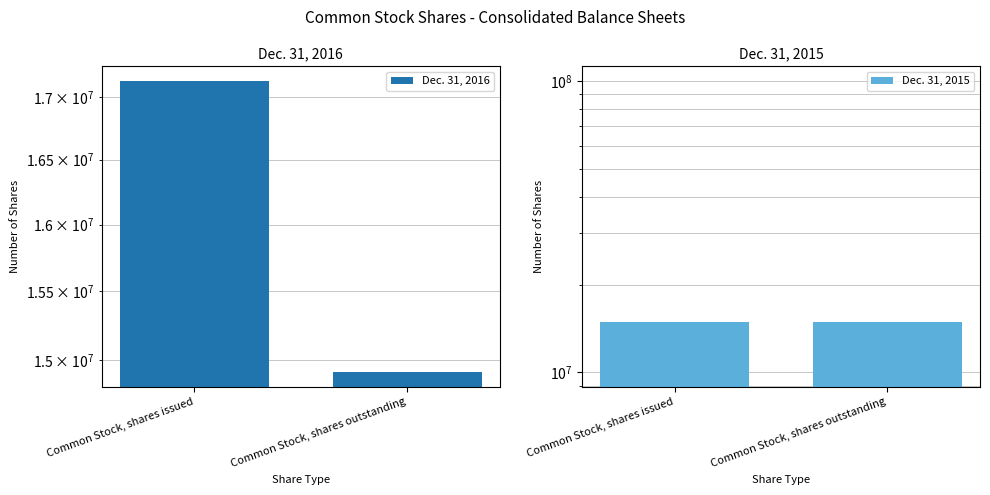

Which series has the largest range (max minus min)?

Dec. 31, 2016